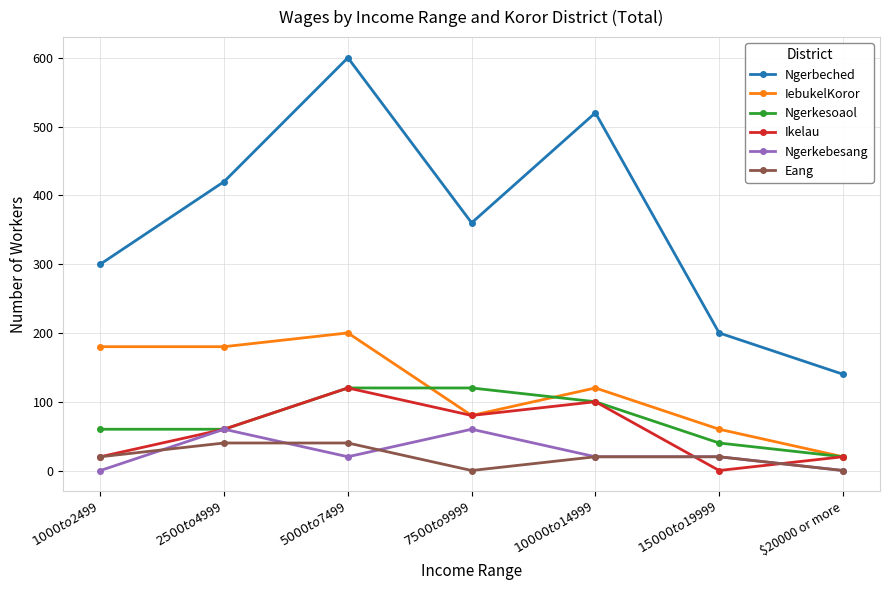

True or false: Ngerbeched and Eang cross at least once.

False